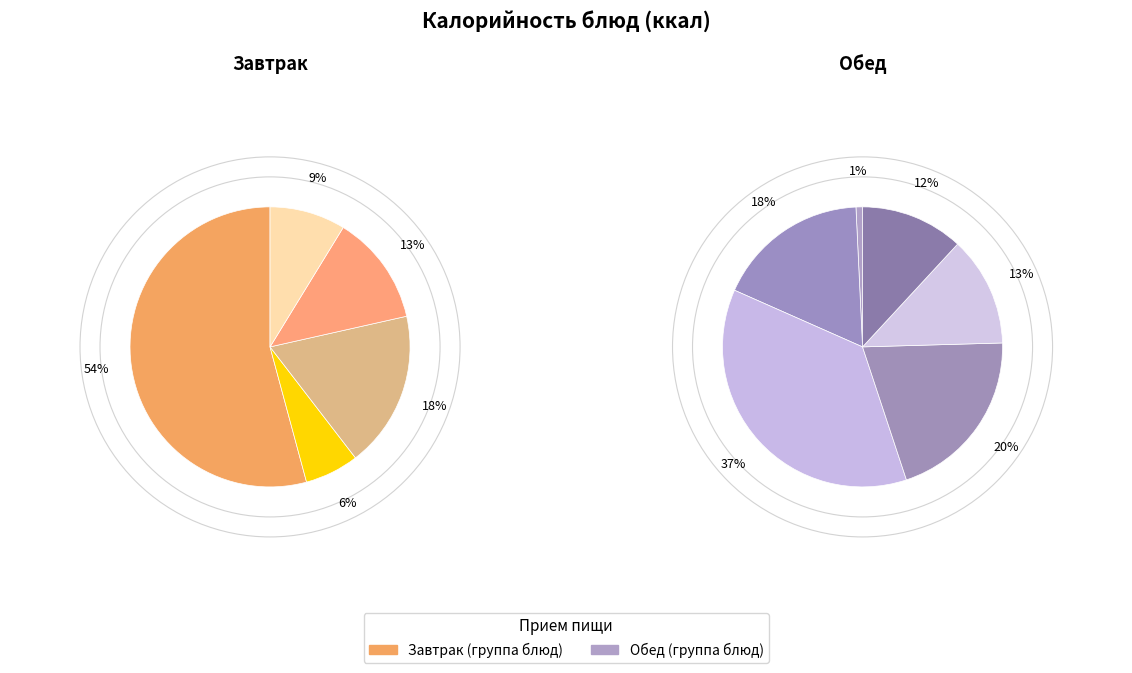

Is the sum of рис с овощами and нарезка овощная Ассорти greater than half?

No